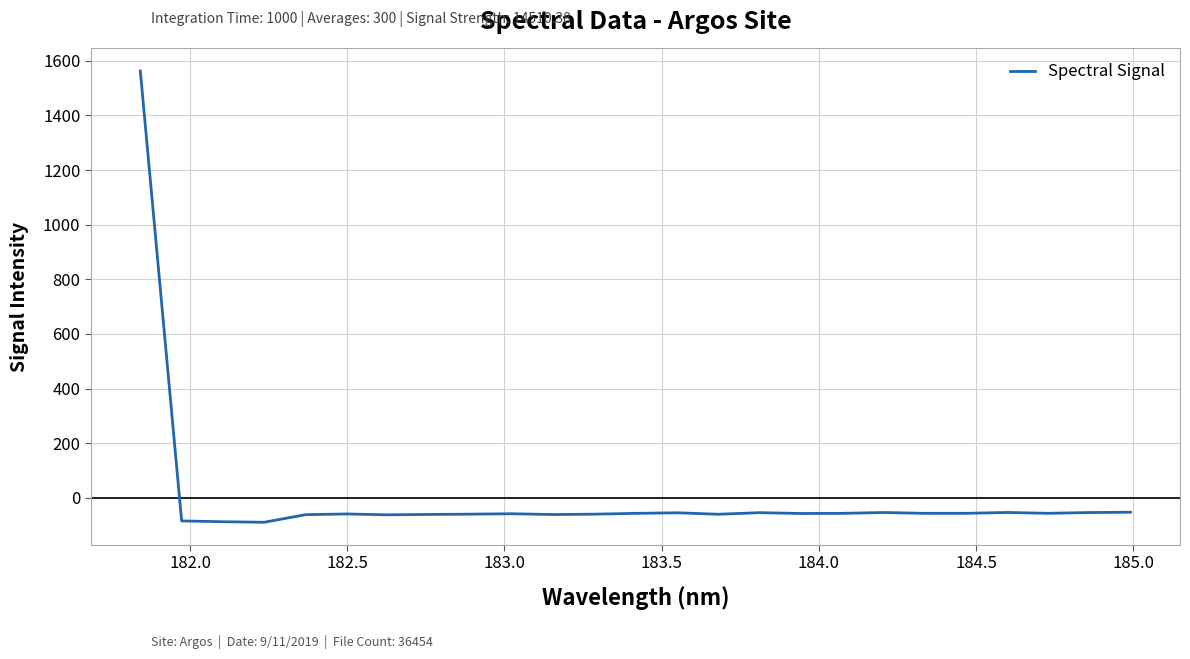

What is the maximum value shown in the chart?

1562.8